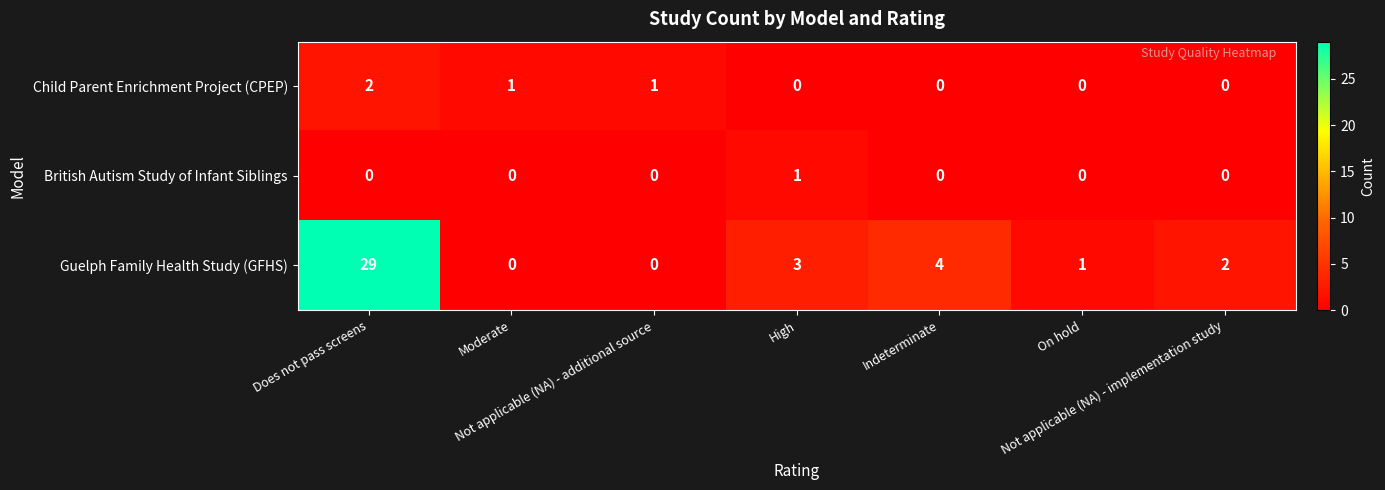

What is the average value of the Guelph Family Health Study (GFHS) series?

6